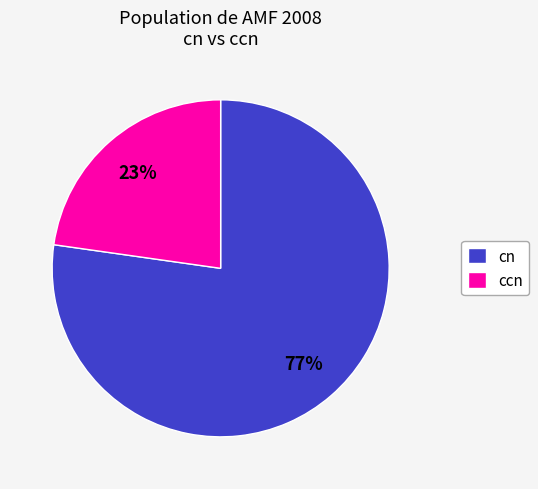

Is there a majority slice in this chart?

Yes